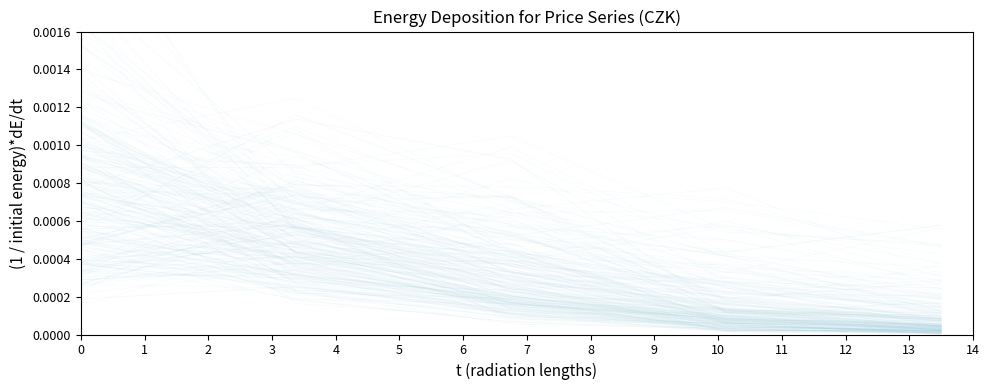

Which series has the largest total across all categories?

Cena za kus bez DPH